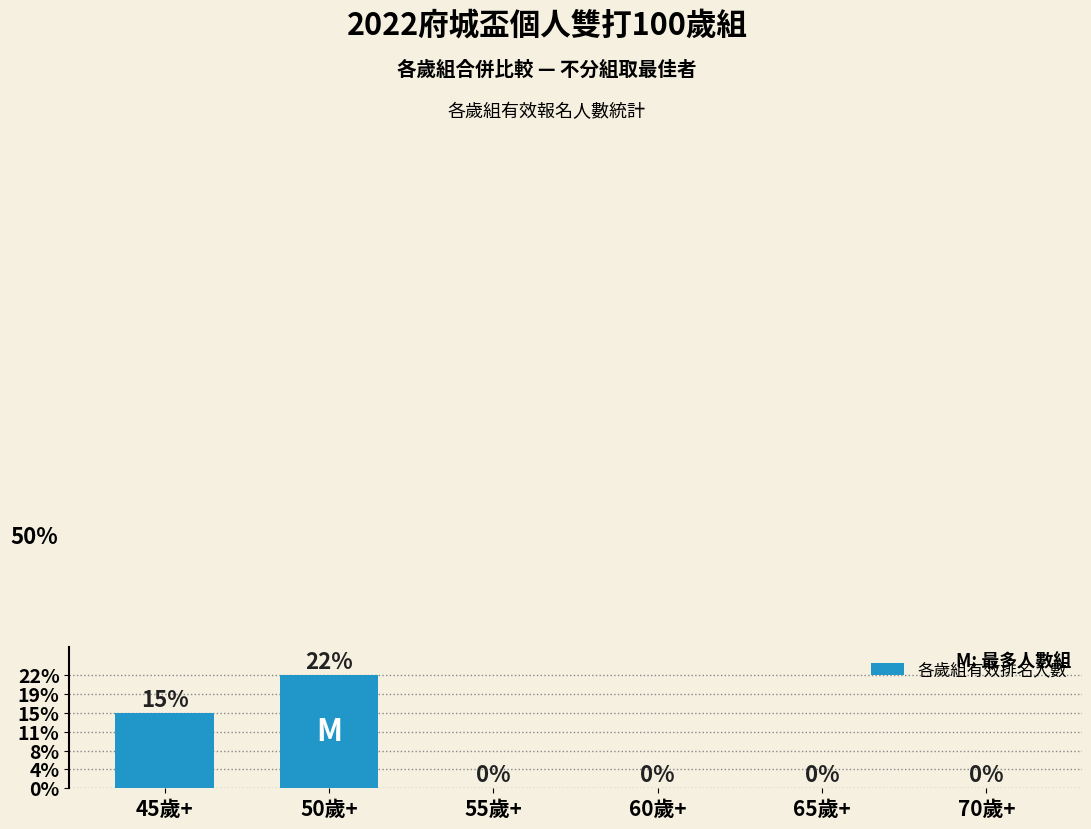

Where is the data nearest to the value 4?

45歲+